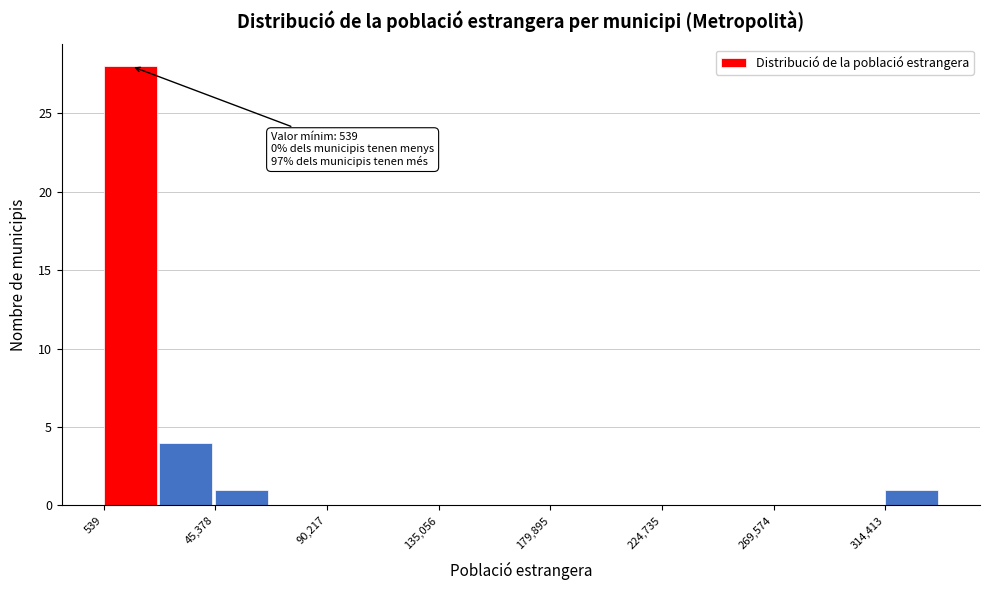

Which range on the x-axis has the tallest bar?

0 to 25000